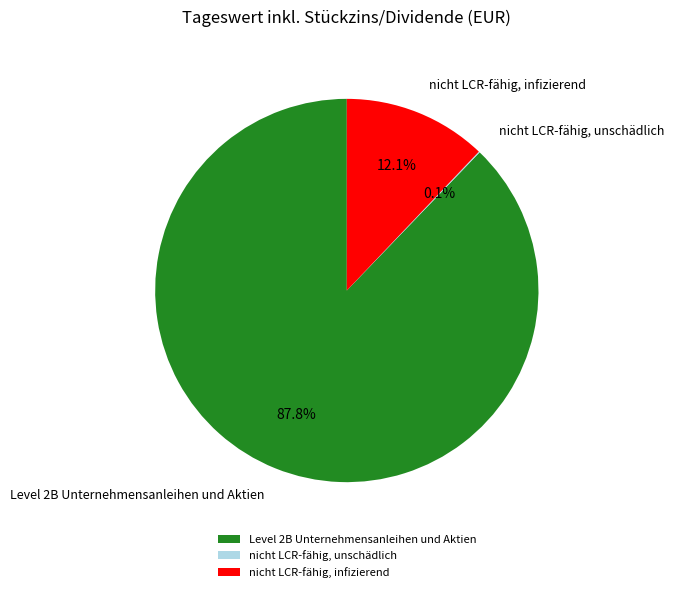

What percentage do nicht LCR-fähig, infizierend and Level 2B Unternehmensanleihen und Aktien together represent?

99.9%